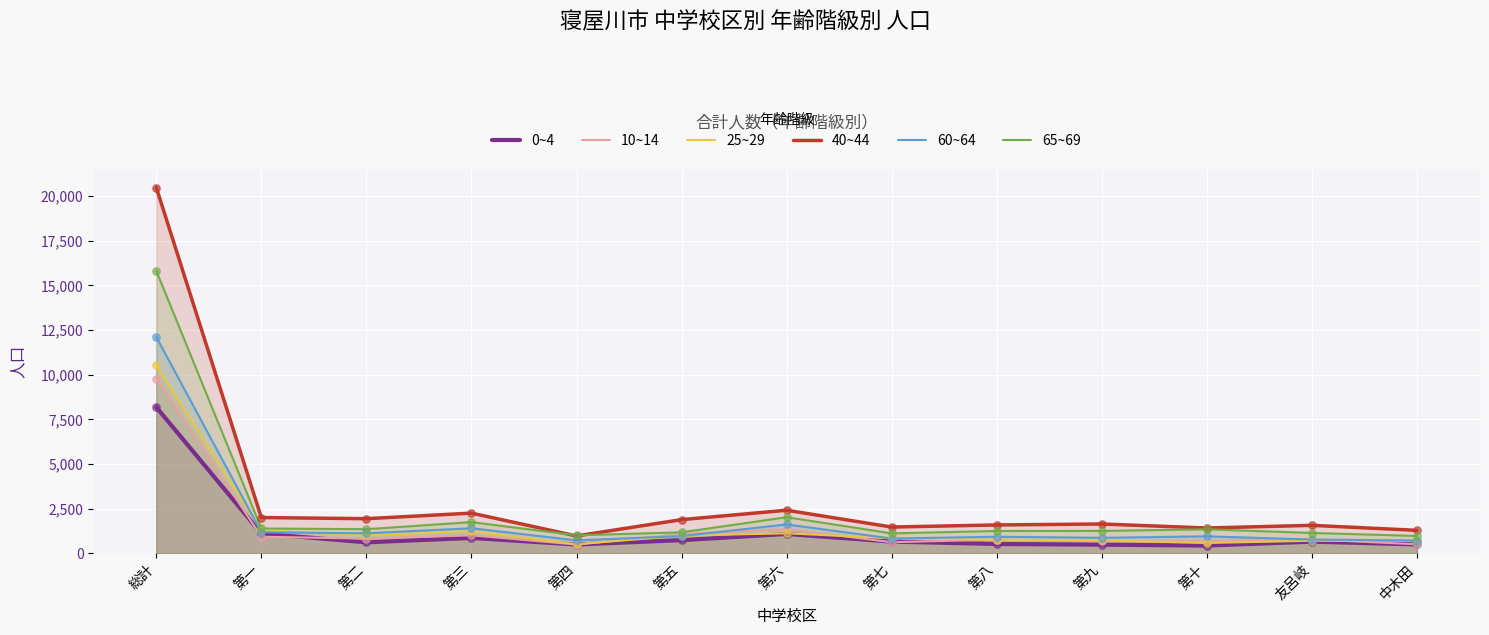

Which series contains the lowest Y value?

0~4